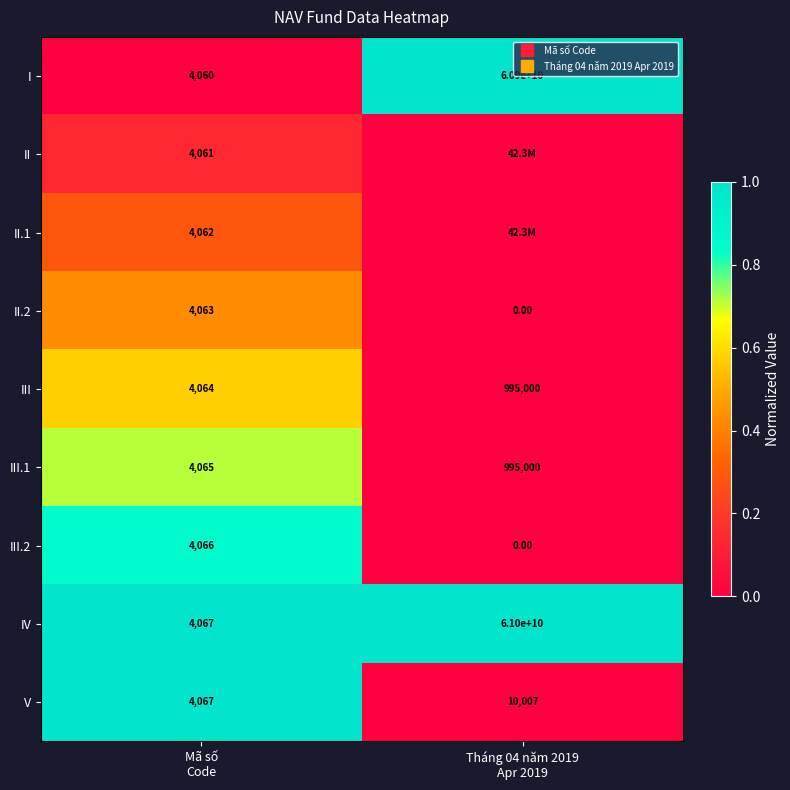

At which label does I reach its peak?

Tháng 04 năm 2019 Apr 2019